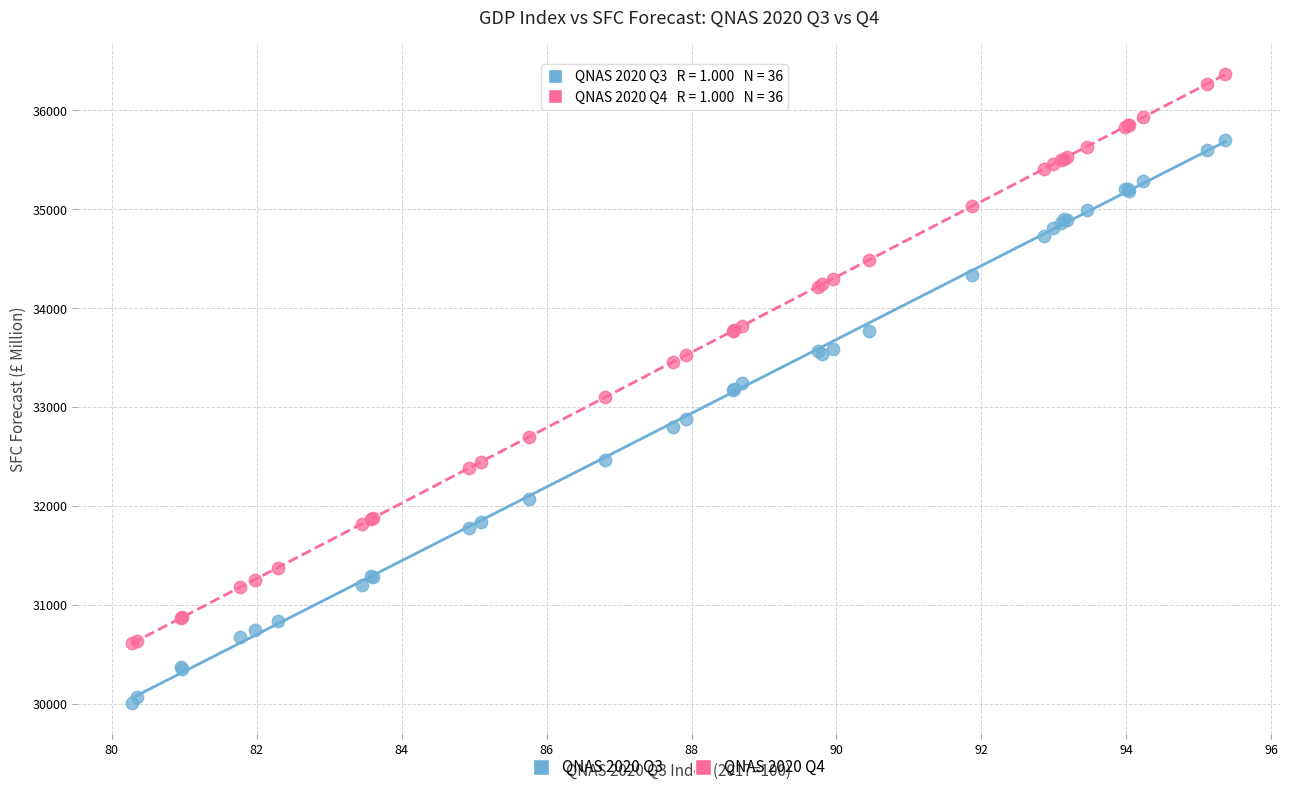

Which series reaches the minimum Y coordinate?

QNAS 2020 Q3